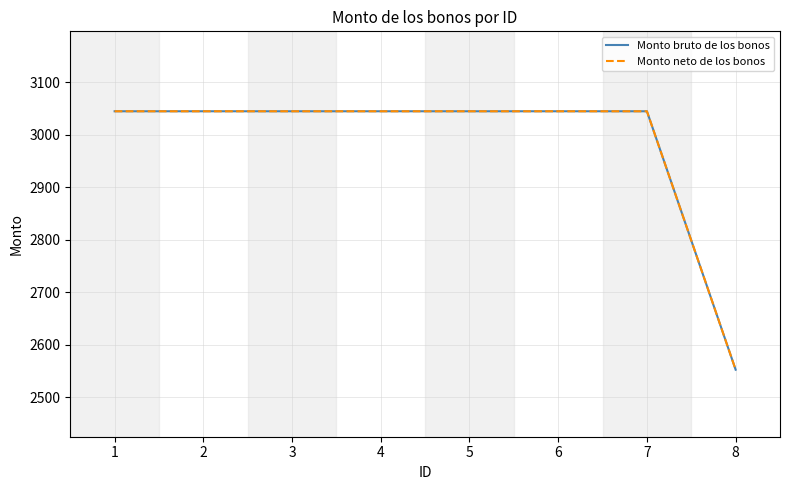

Reading left to right, list all the values displayed in this chart.

Monto bruto de los bonos: 1=3045.0	2=3045.0	3=3045.0	4=3045.0	5=3045.0	6=3045.0	7=3045.0	8=2552.8
Monto neto de los bonos: 1=3045.0	2=3045.0	3=3045.0	4=3045.0	5=3045.0	6=3045.0	7=3045.0	8=2552.8